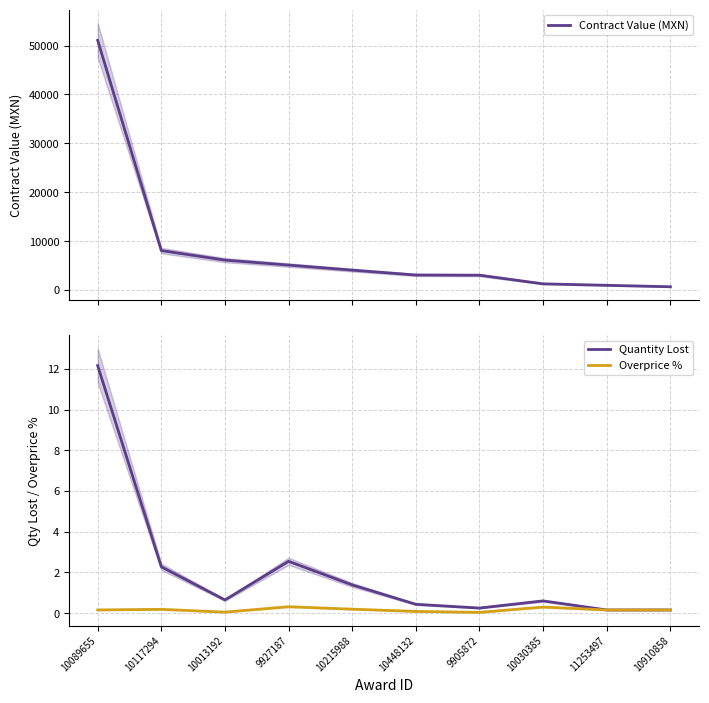

At which category is the sum across all series the highest?

10089655